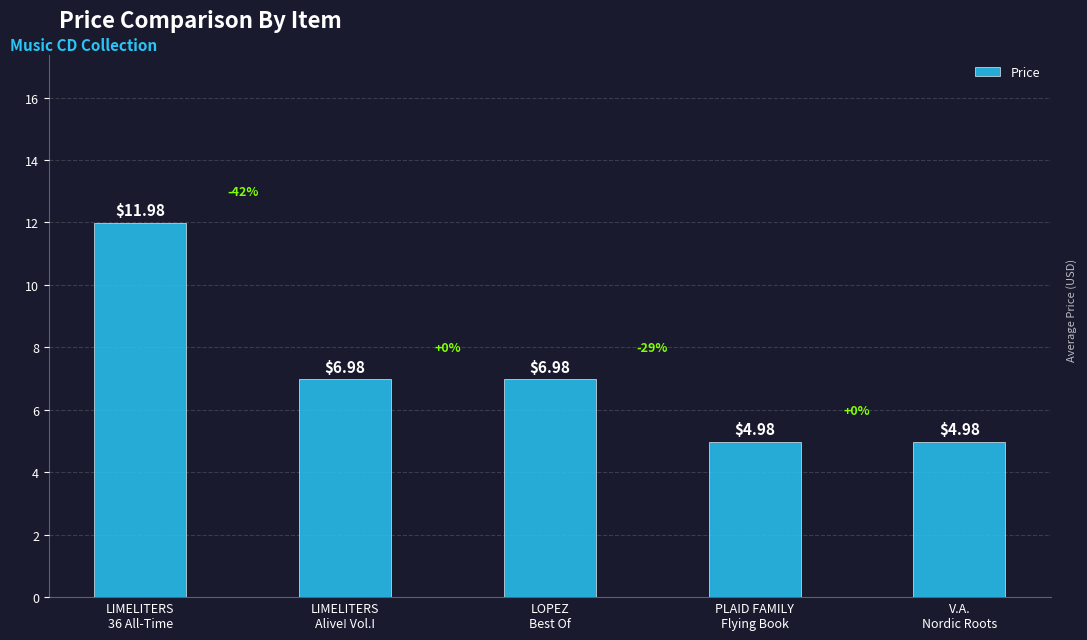

What is the sum of all values?

35.9